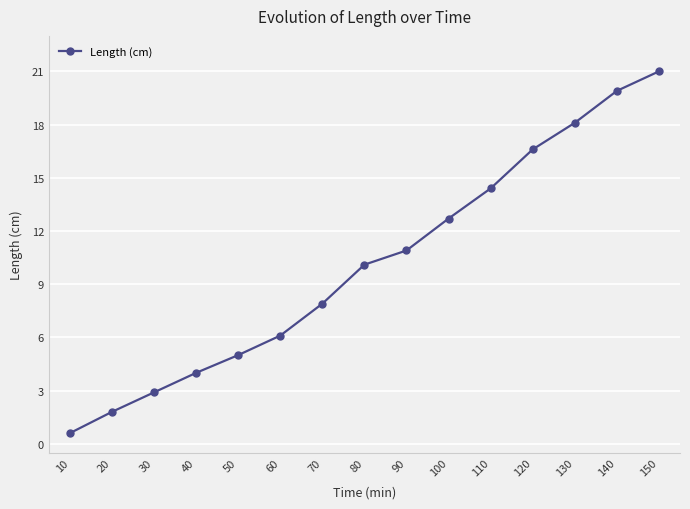

What is the sum of the values at 40 and 50?

9.0